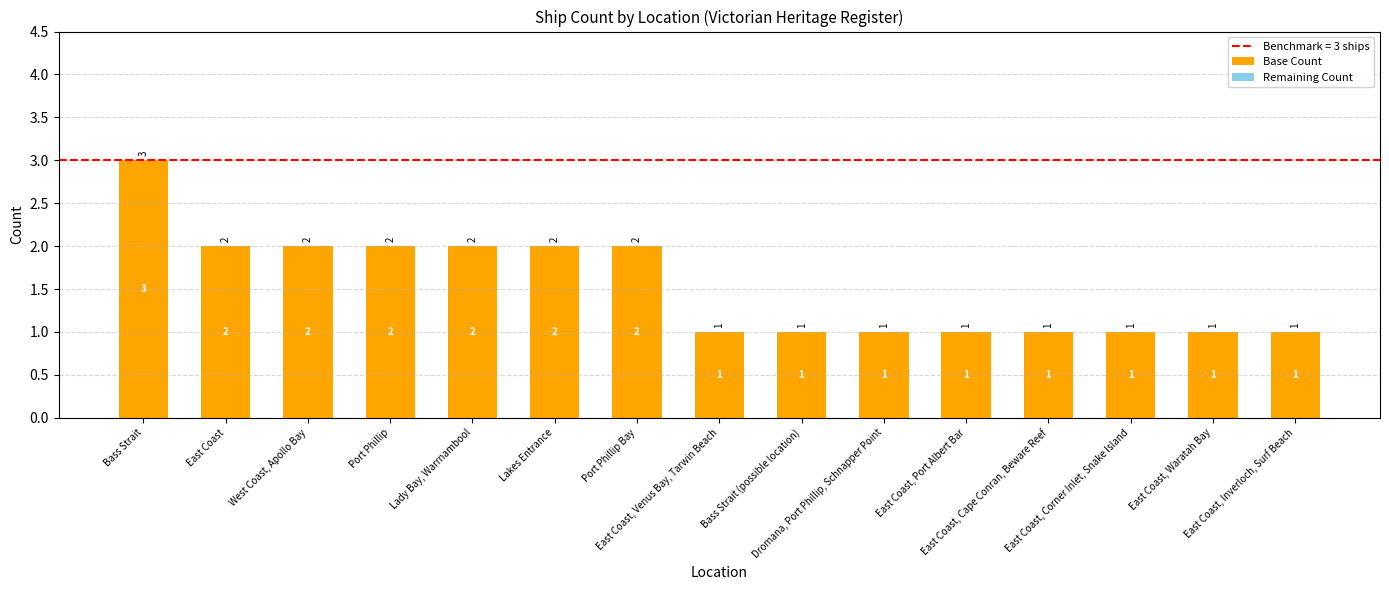

What is the value of the 14th bar from the left?

1